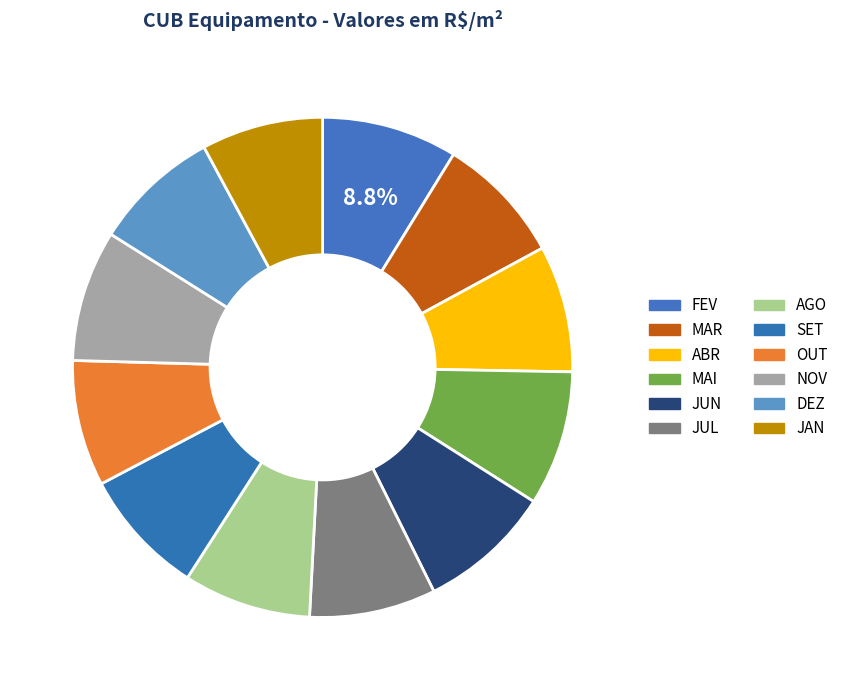

Do AGO and OUT together represent more than half of the pie?

No